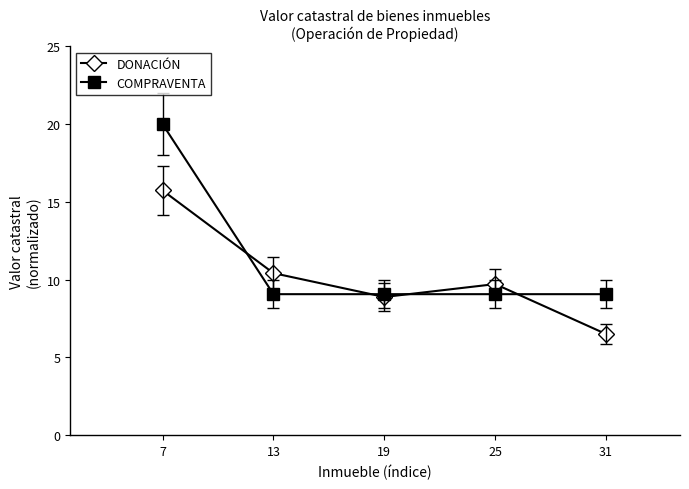

Where do COMPRAVENTA and DONACIÓN first cross each other?

7 and 13